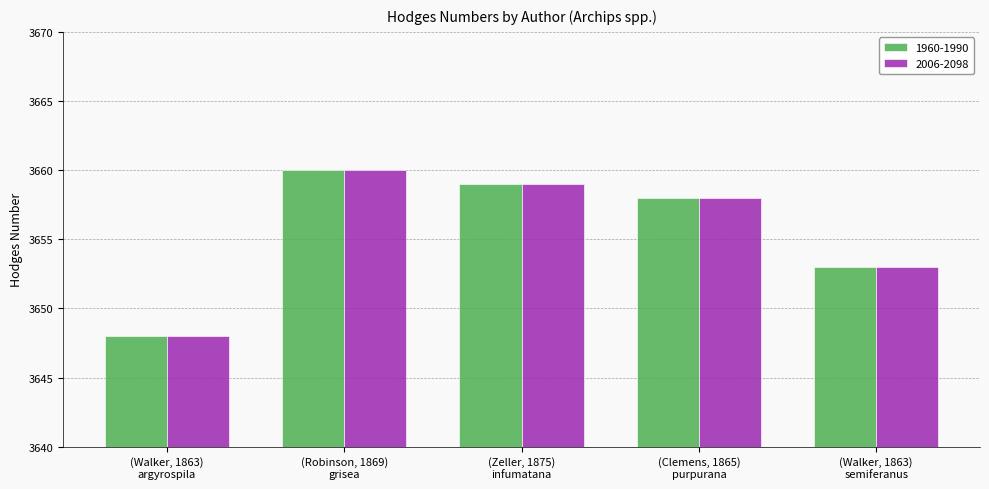

What is the greatest value displayed?

3660